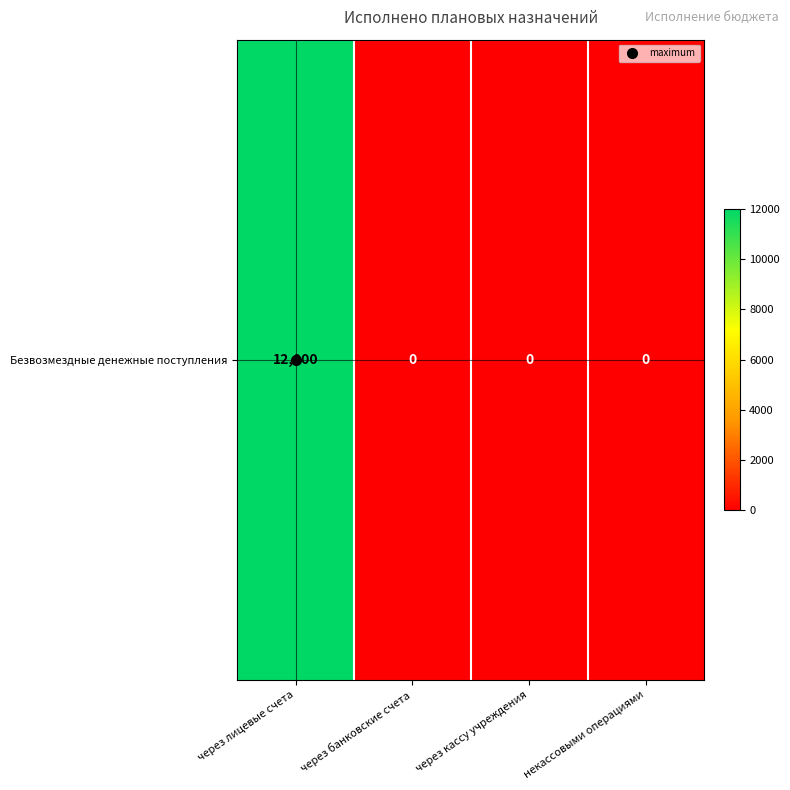

Is it true that the value at через кассу учреждения is 0?

True